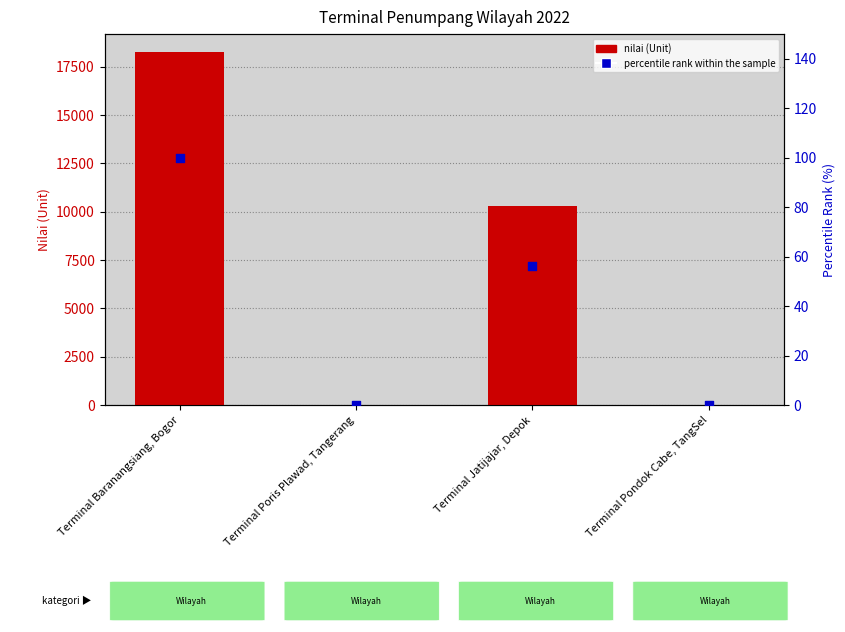

Which series has the largest total across all categories?

nilai (Unit)